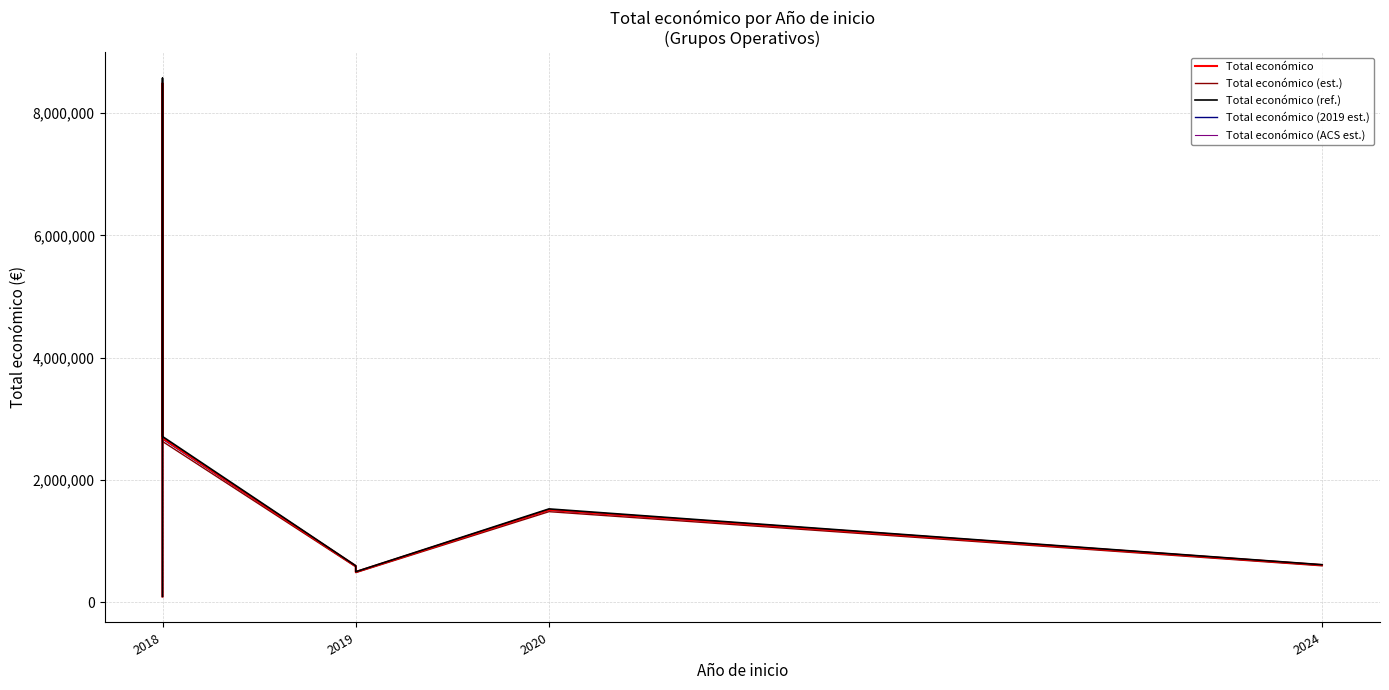

List the series in order of their overall mean, highest first.

Total económico (ref.), Total económico (ACS est.), Total económico, Total económico (2019 est.), Total económico (est.)